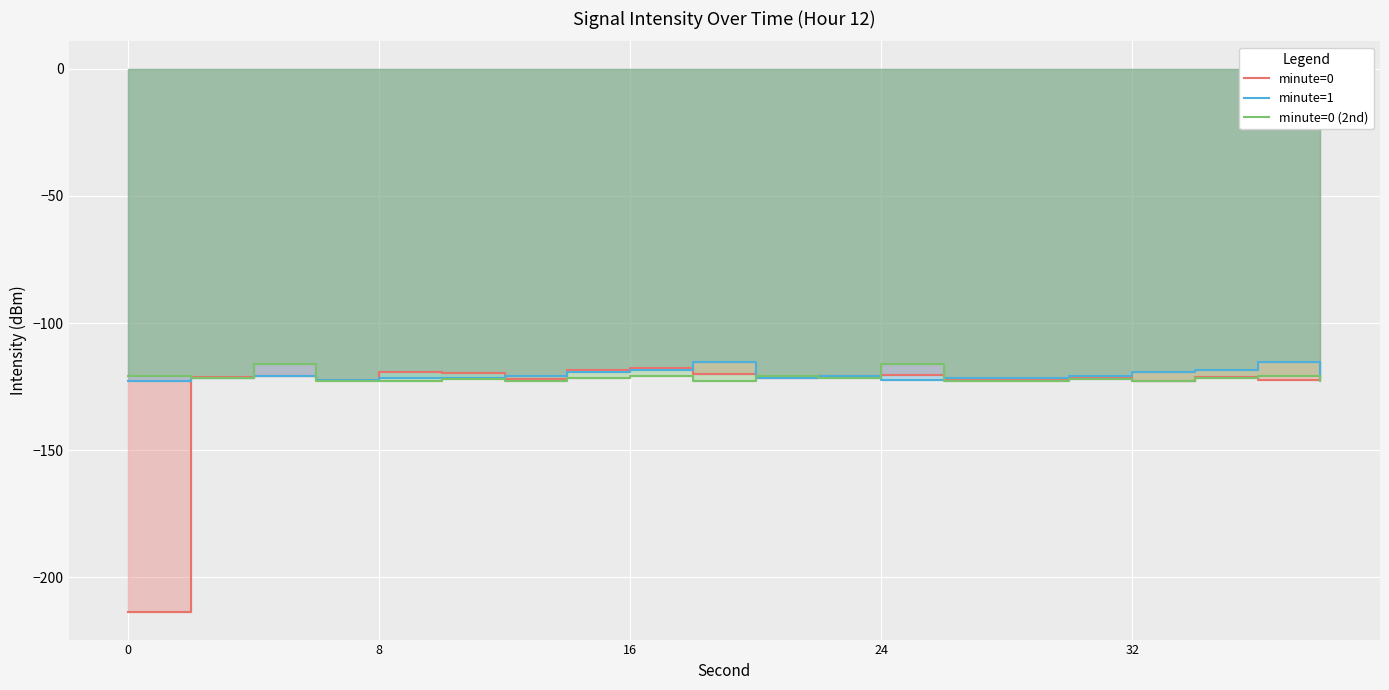

Which series has the widest spread of values?

minute=0